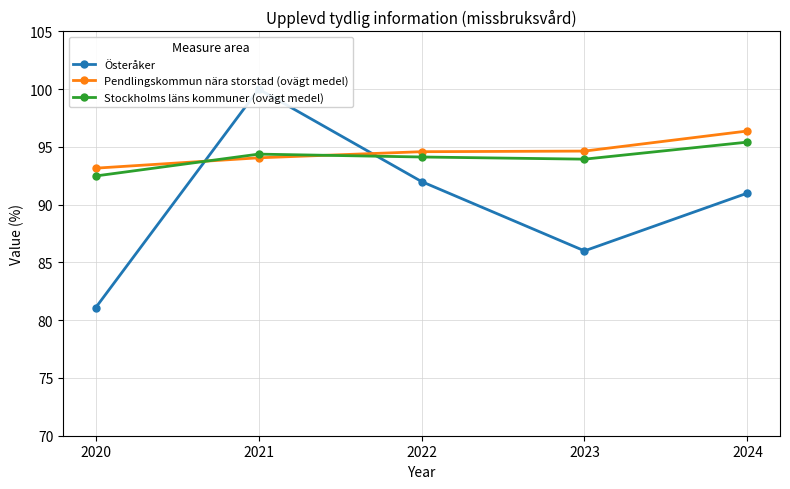

Reading left to right, list all the values displayed in this chart.

Österåker: 81.1	100.0	92.0	86.0	91.0
Pendlingskommun nära storstad (ovägt medel): 93.2	94.1	94.6	94.6	96.4
Stockholms läns kommuner (ovägt medel): 92.5	94.4	94.1	93.9	95.4